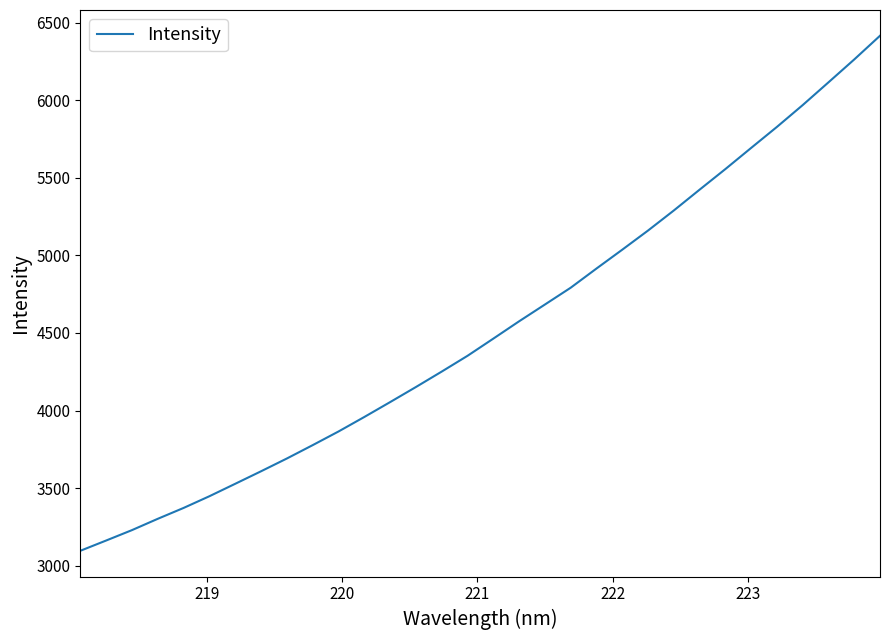

How many categories are shown in the chart?

32